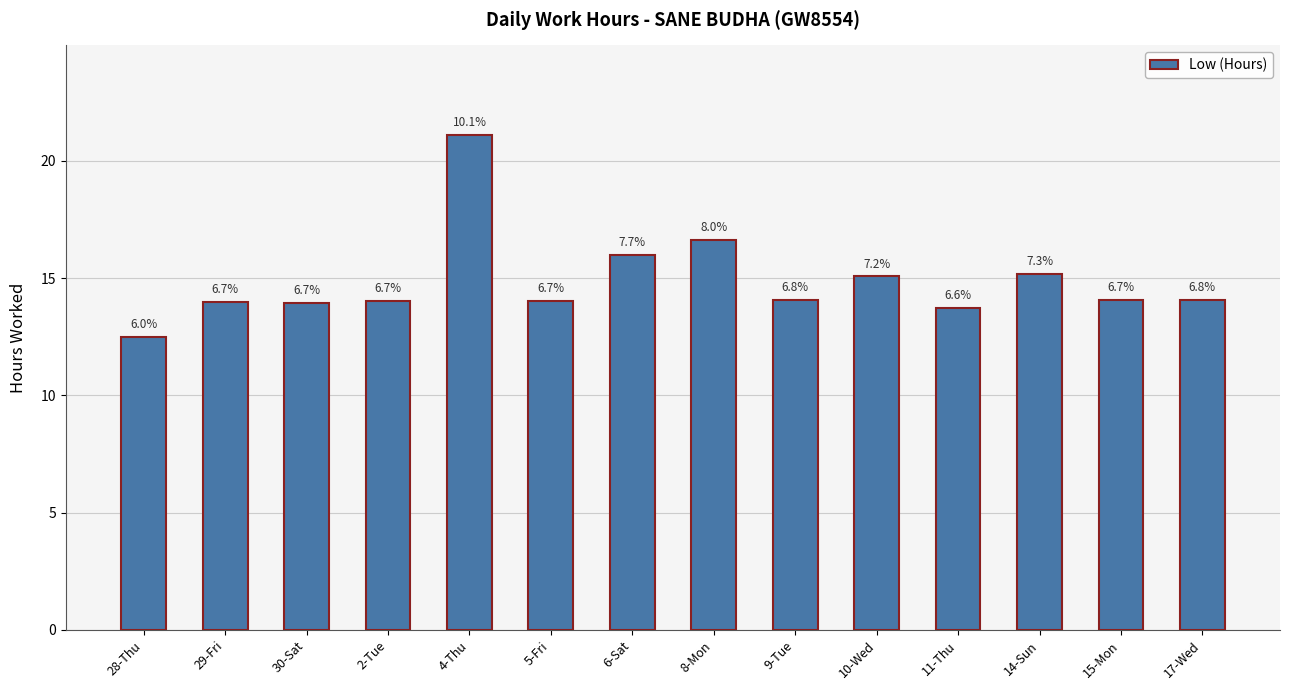

Are the bars horizontal?

No